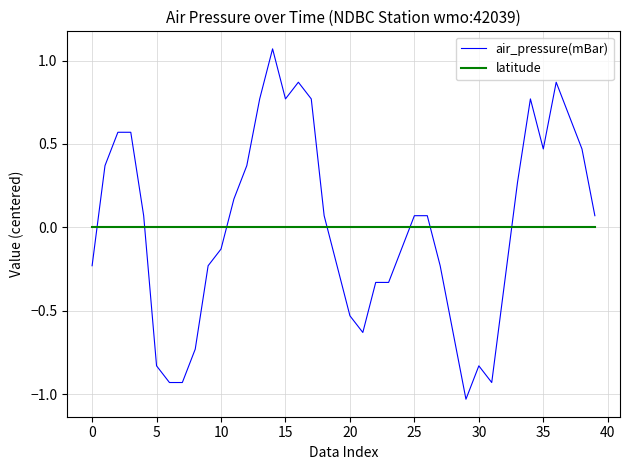

How many lines are shown in the chart?

2